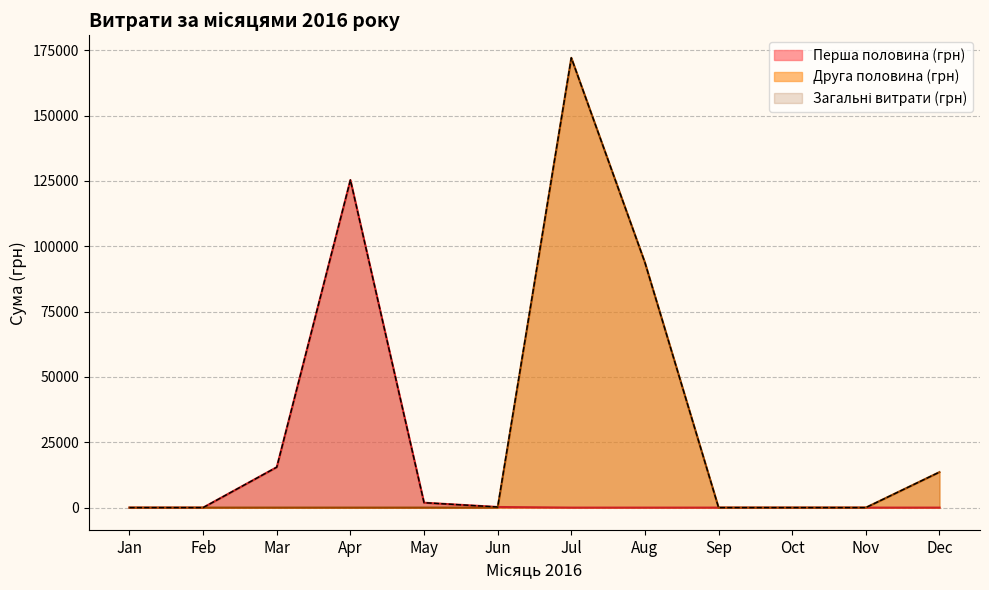

Which label corresponds to the largest value in the chart?

Jul